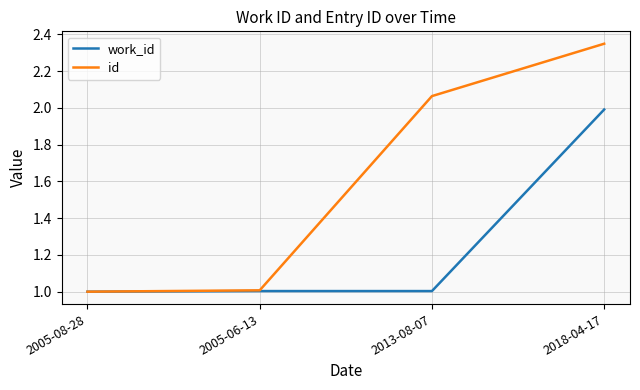

Count the number of categories in the chart.

4